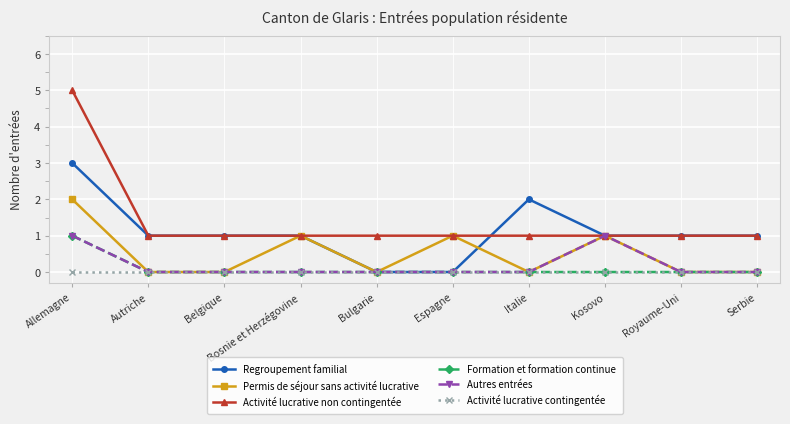

Is the value of Permis de séjour sans activité lucrative at Bosnie et Herzégovine greater than the value of Regroupement familial at Allemagne?

No